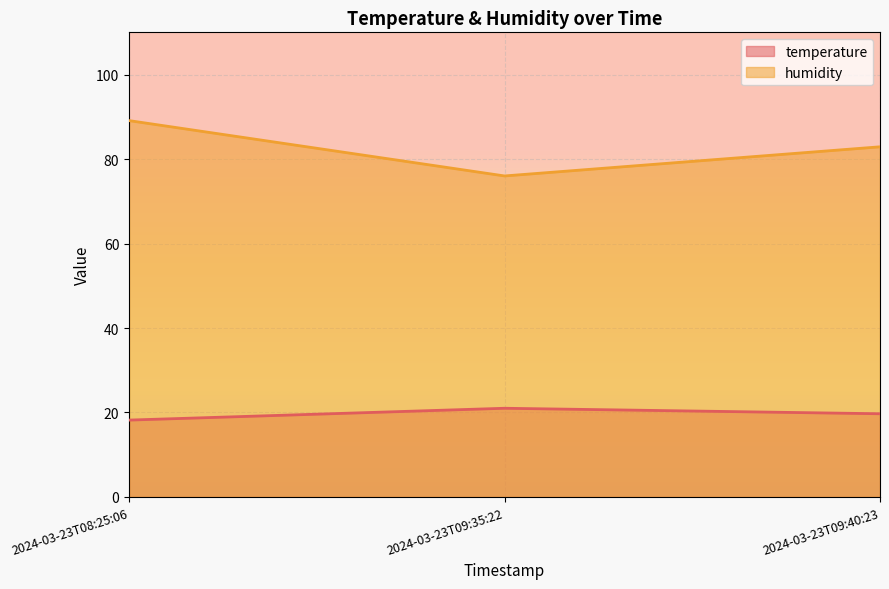

Reading left to right, list all the values displayed in this chart.

temperature: 18.2	21.0	19.7
humidity: 89.1	76.0	82.9